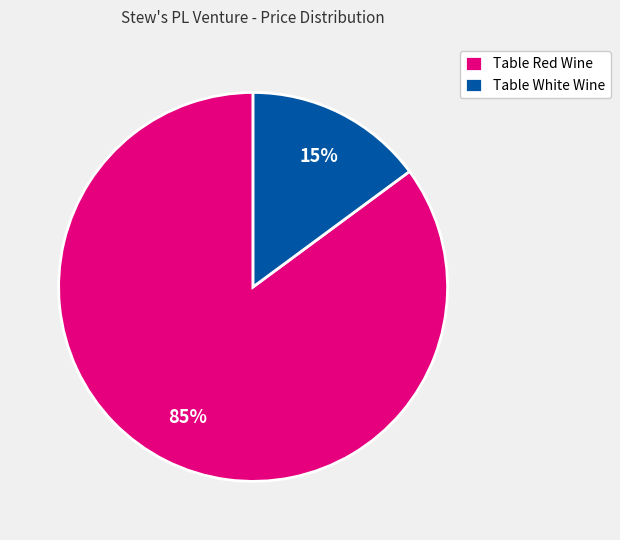

Combined, do Table Red Wine and Table White Wine account for over 50%?

Yes